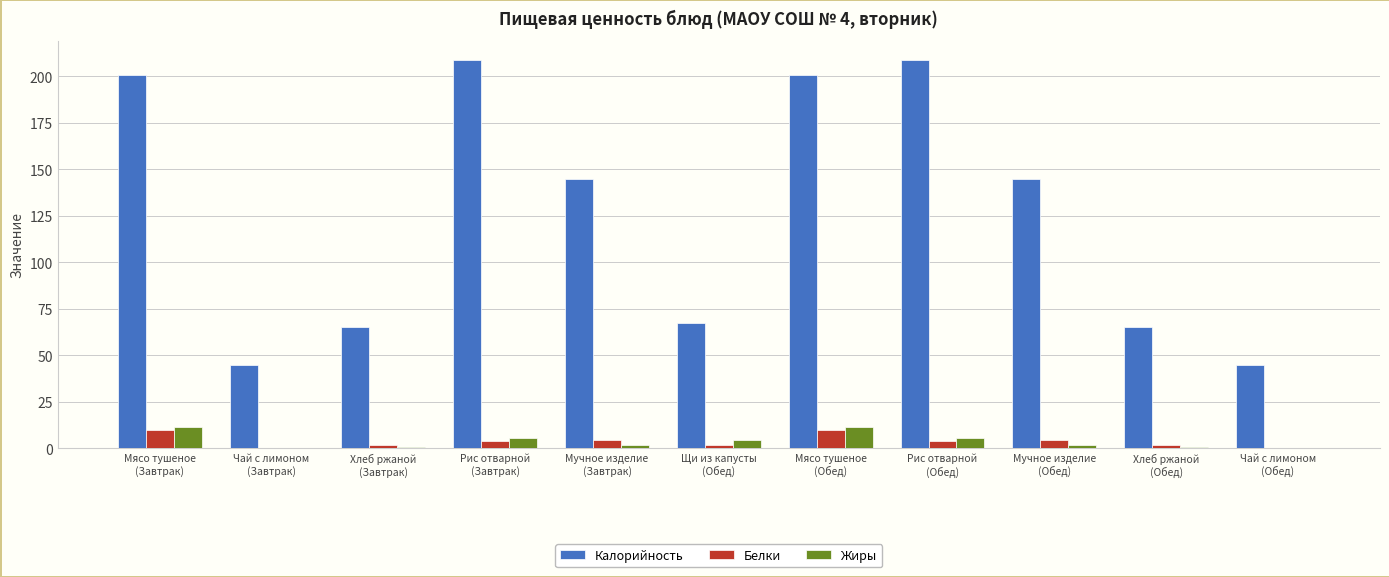

What is the highest value of the Жиры series?

11.6